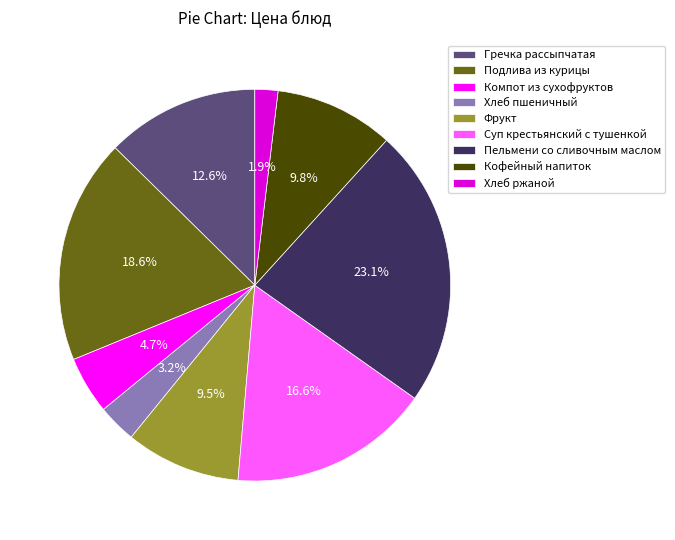

Which slice is the smallest?

Хлеб ржаной